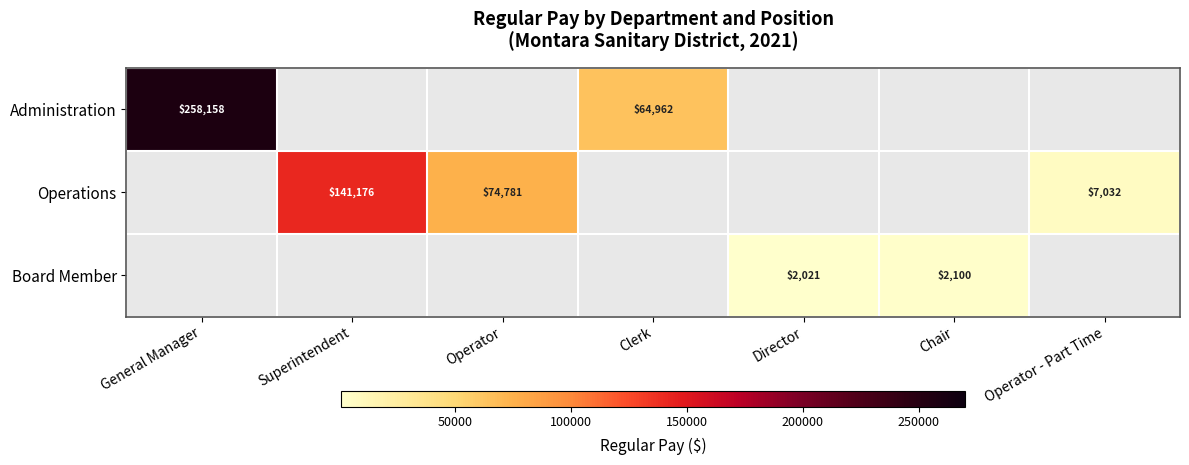

Is the value of Board Member at Chair greater than the value of Operations at Operator?

No